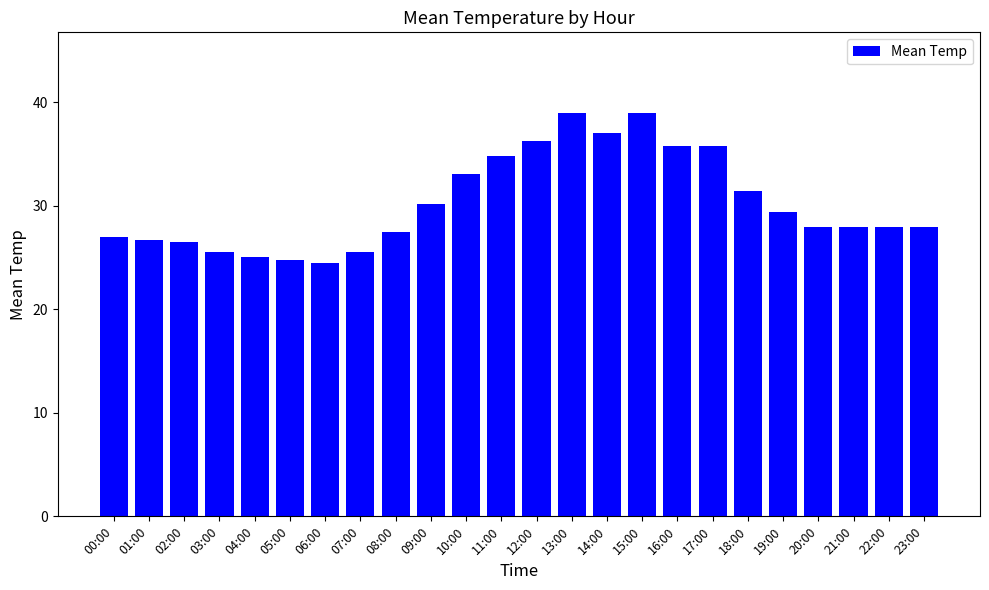

What is the maximum value shown in the chart?

39.0